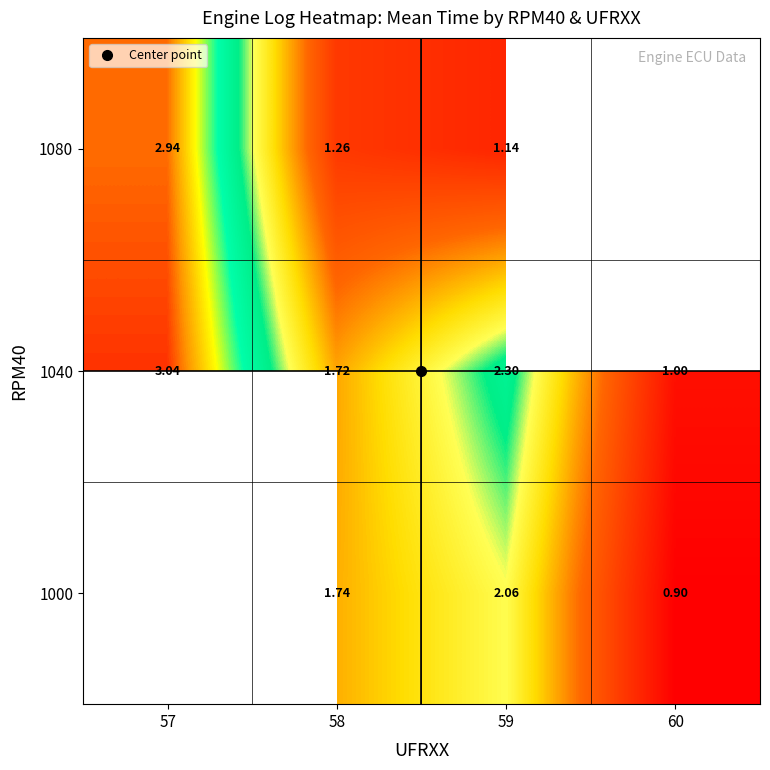

Which series changed the most between 58 and 59?

1040